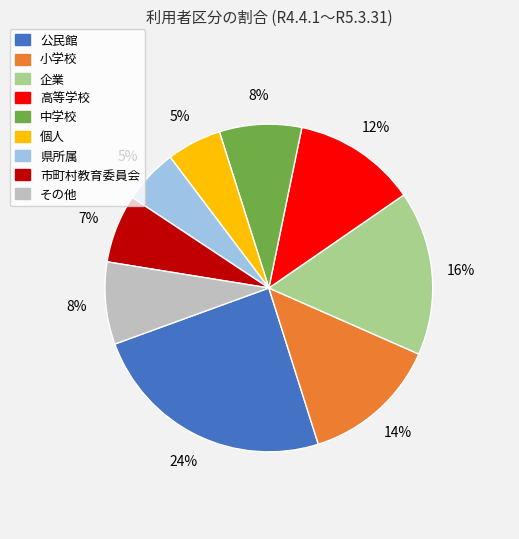

Is it true that その他 is 8% of the pie?

True